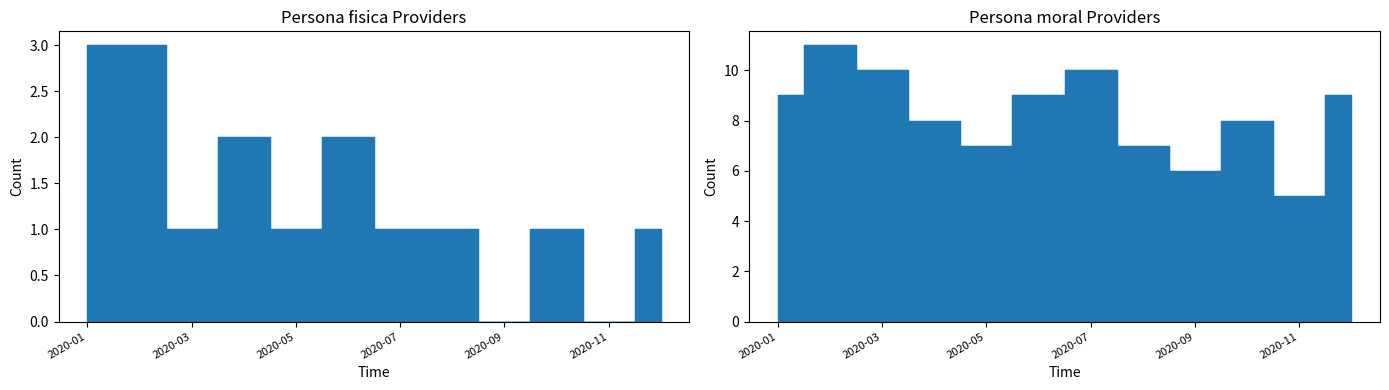

Read the Persona moral value at 2020-09.

6